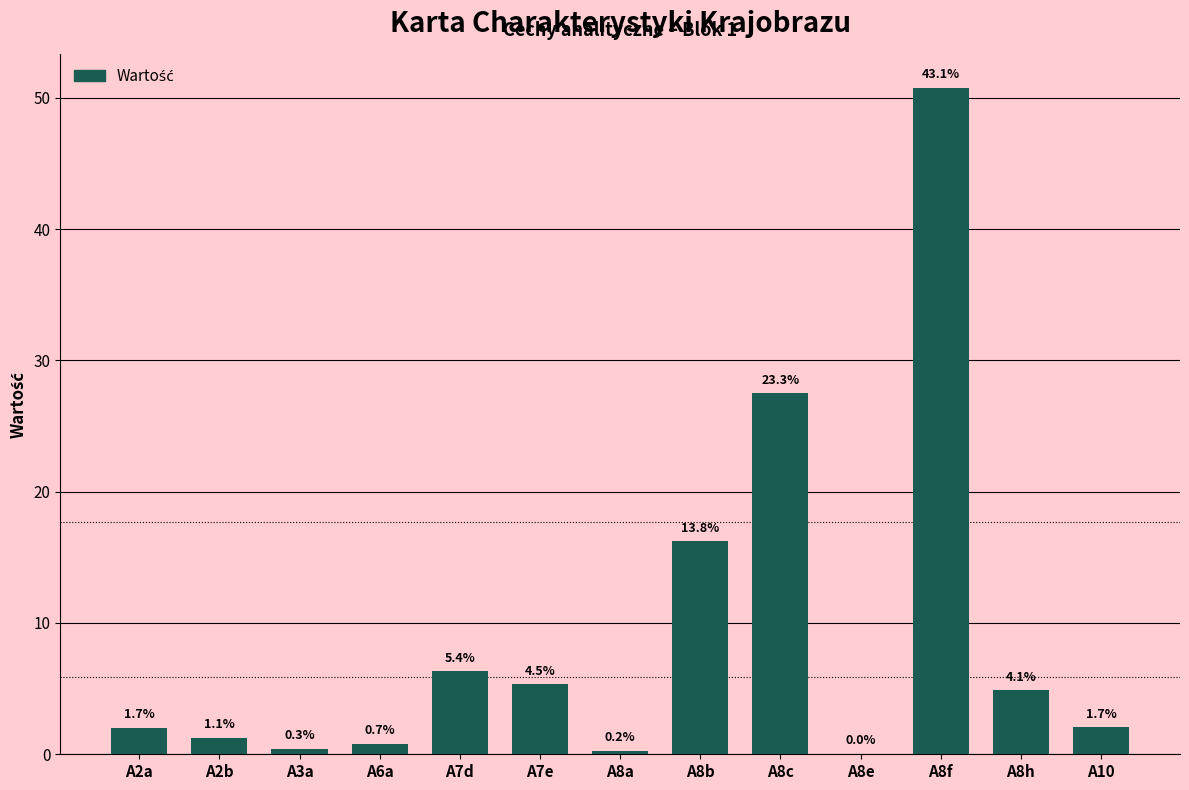

True or false: the data shows 0.5 at A2b.

False